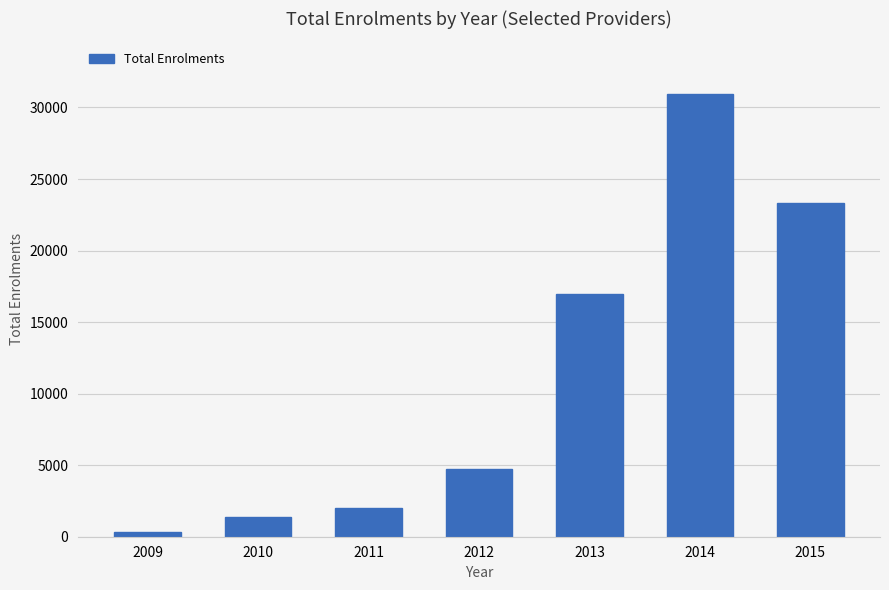

How many distinct data groups are displayed?

1